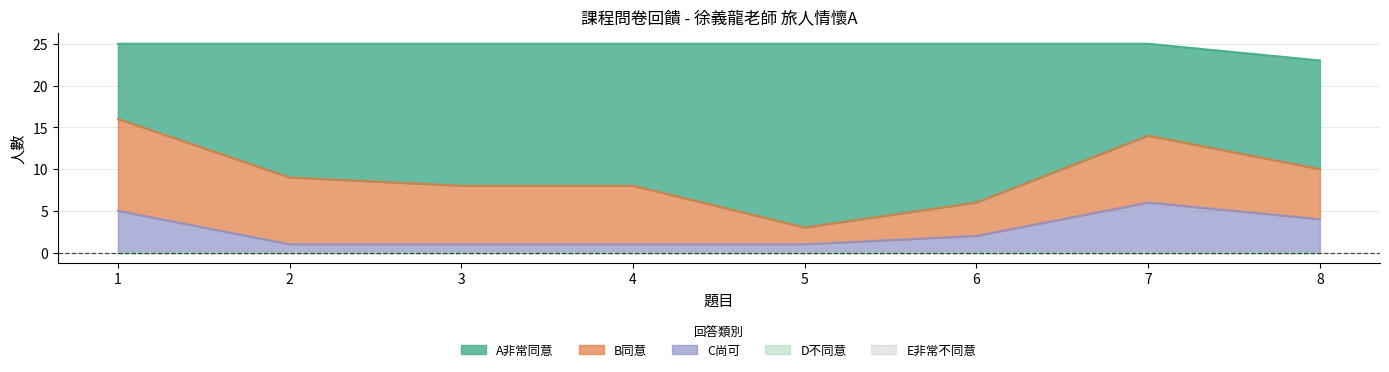

Is the value of E非常不同意 at 6 greater than the value of A非常同意 at 2?

No